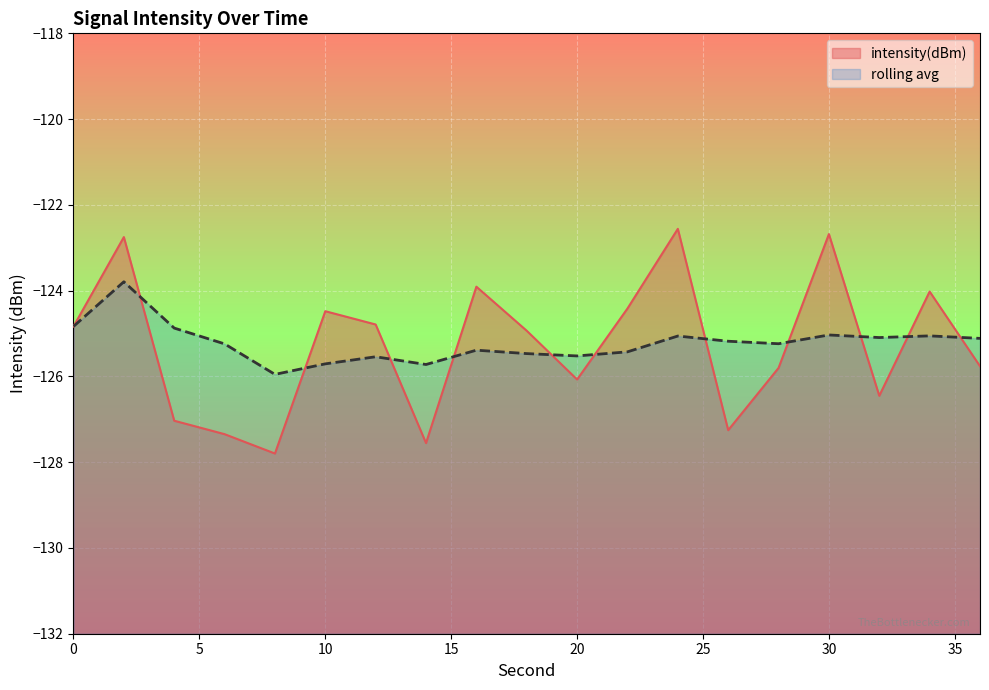

What are all the series names shown in the legend?

intensity(dBm), rolling avg